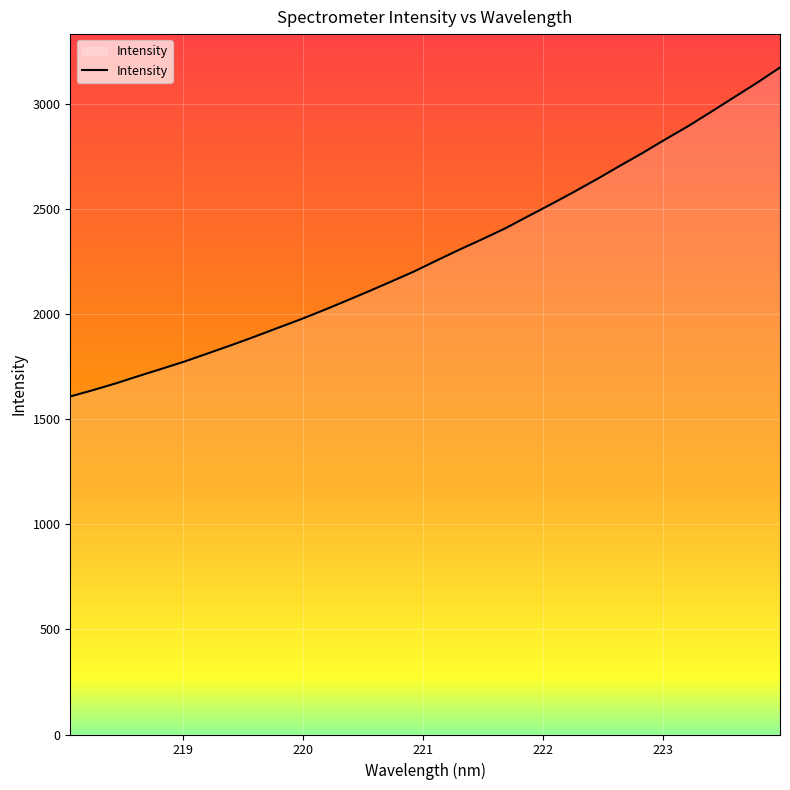

What is the sum of all values?

73121.1